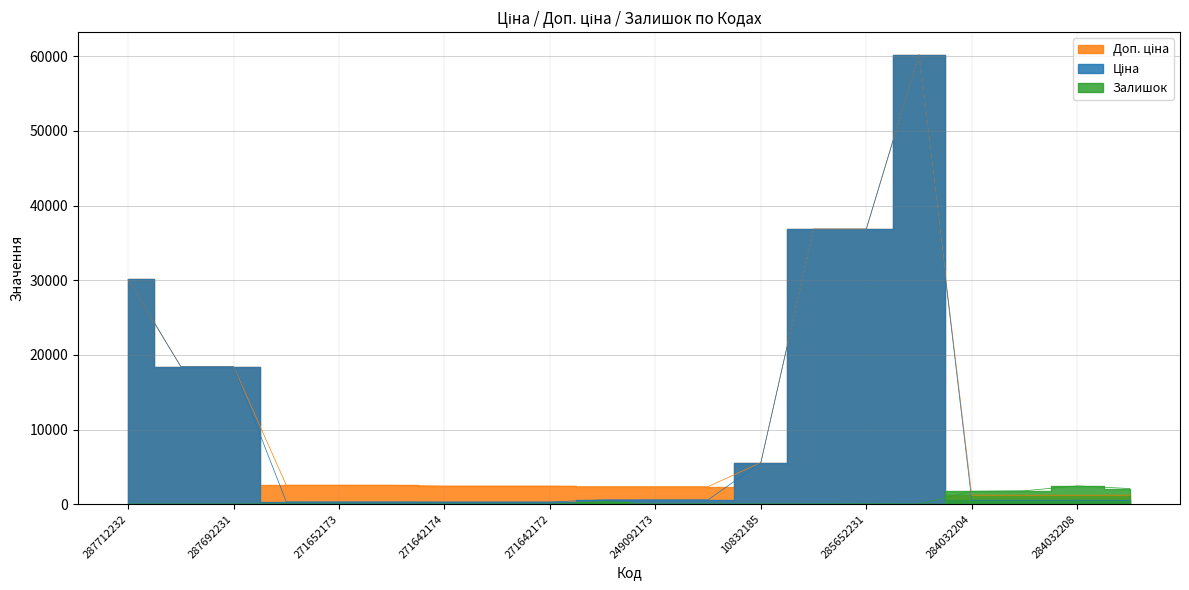

What is the label of the 17th point from the left?

284032204